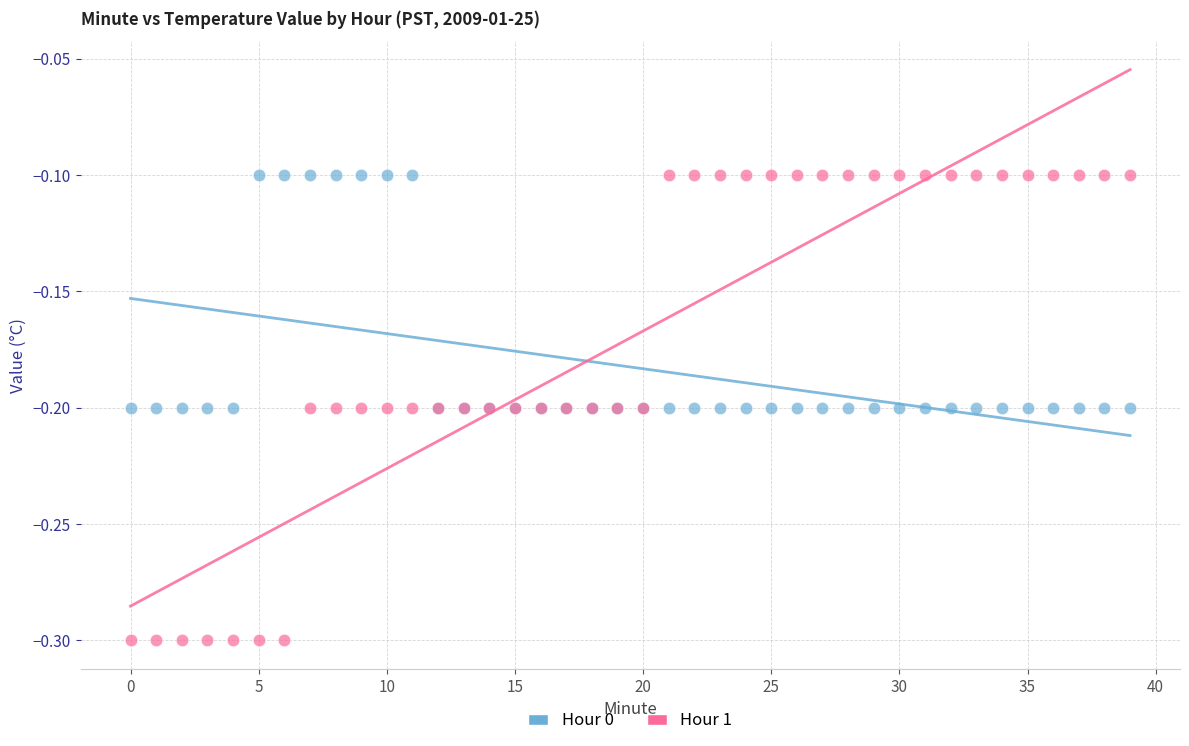

What are all the series names shown in the legend?

Hour 0, Hour 1